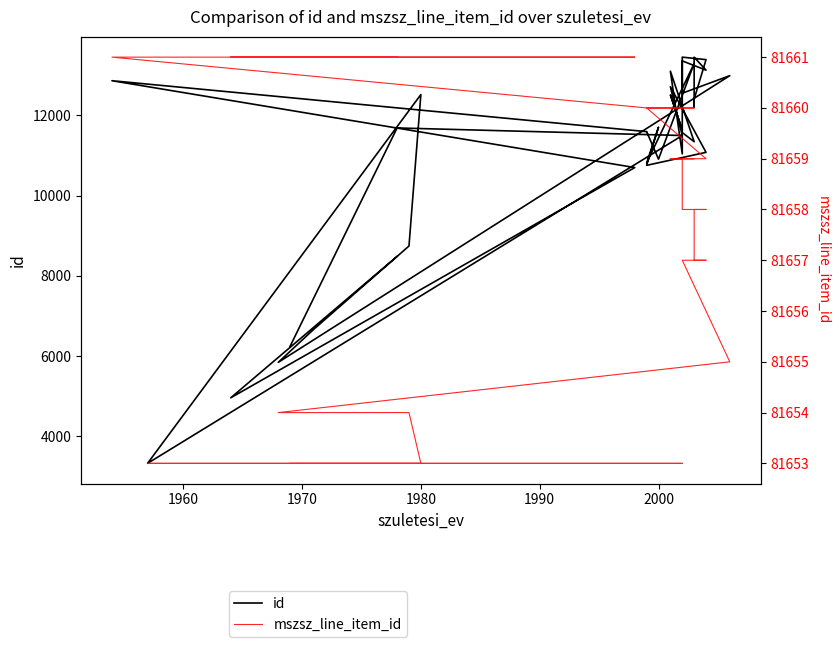

What is the total value across all series at 2000?

90397